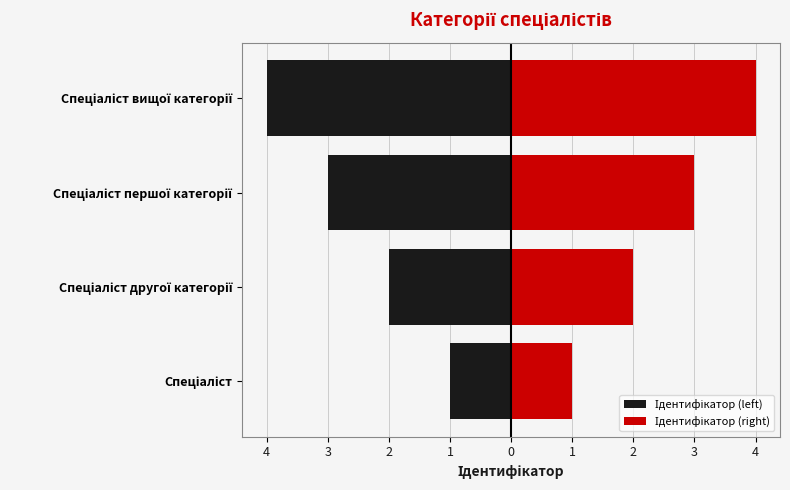

Rank the series by their maximum value, from highest to lowest.

Ідентифікатор (right), Ідентифікатор (left)